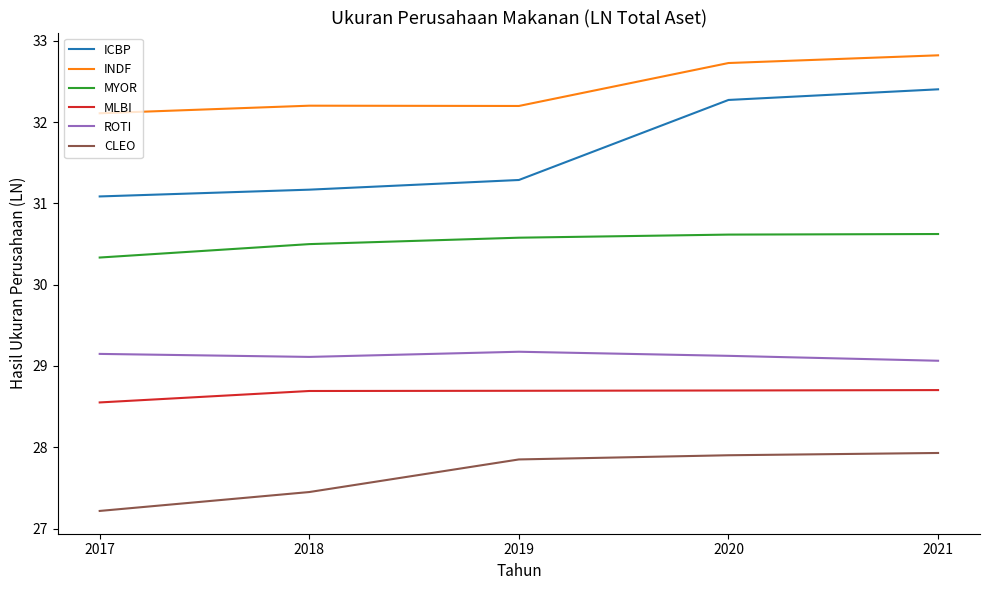

Which series changed the most between 2018 and 2020?

ICBP